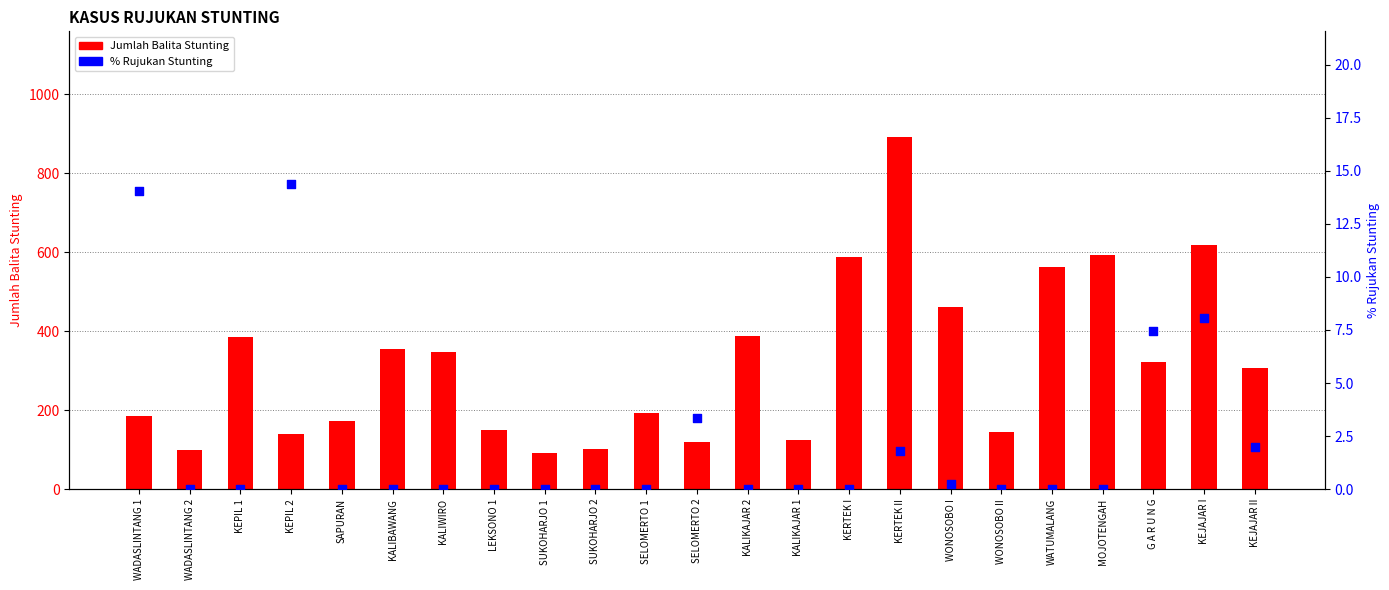

Which series reaches the minimum Y coordinate?

% Rujukan Stunting